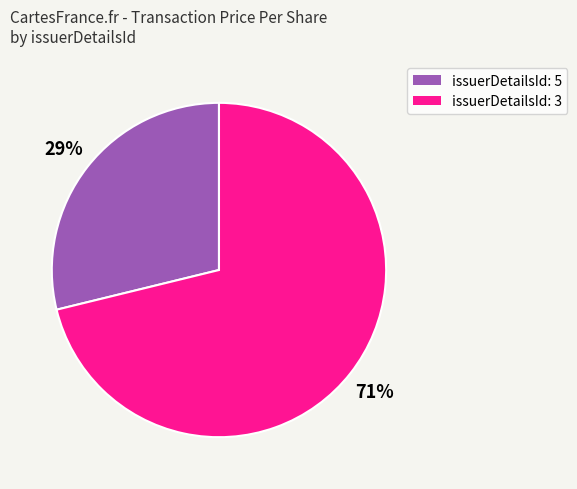

Is there any slice that represents more than half of the pie?

Yes